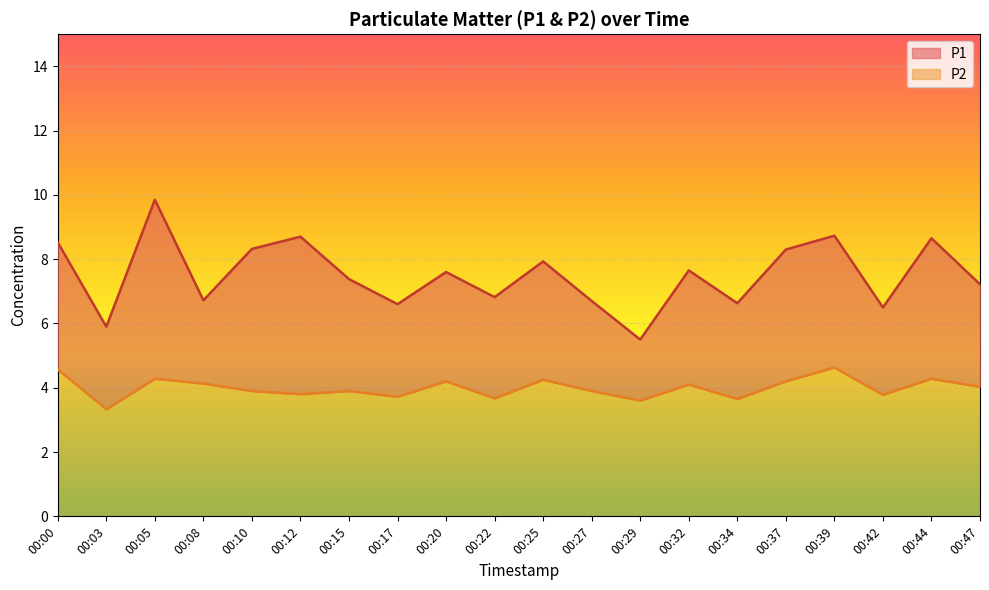

What is the average value of the P1 series?

7.5